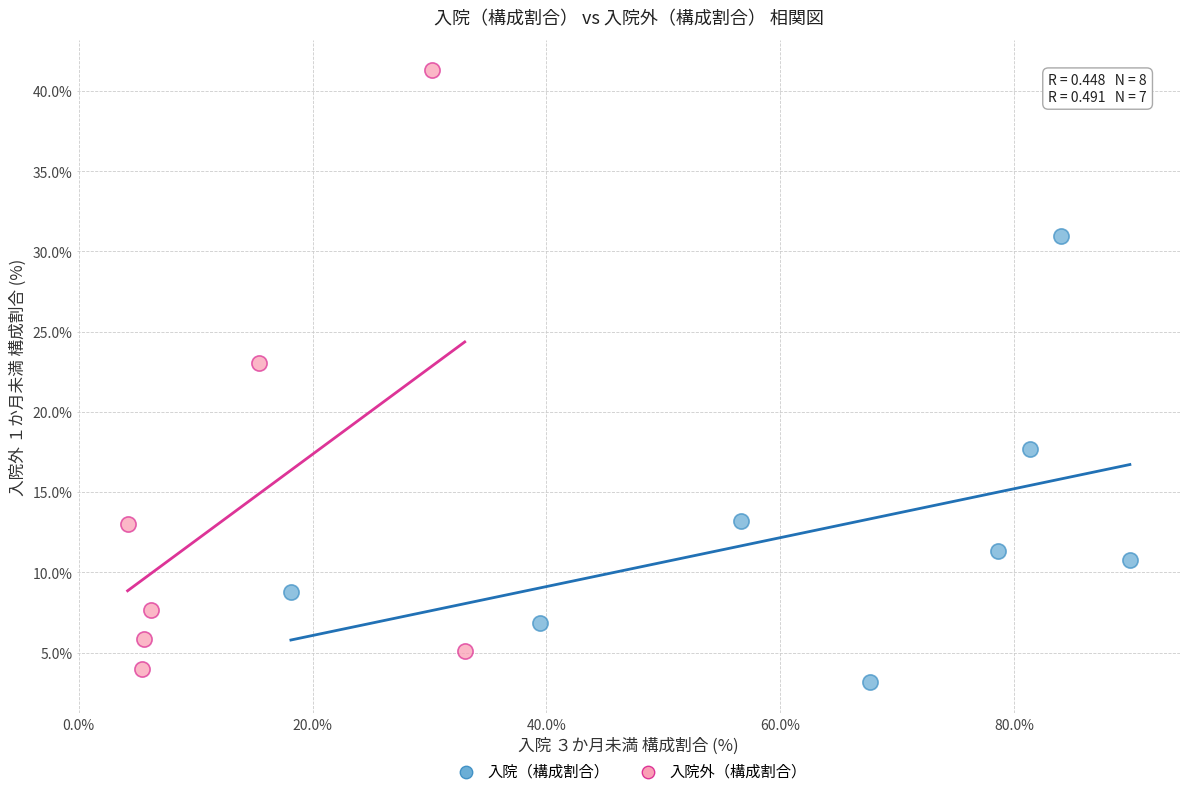

Which series contains the highest Y value?

入院外（構成割合）